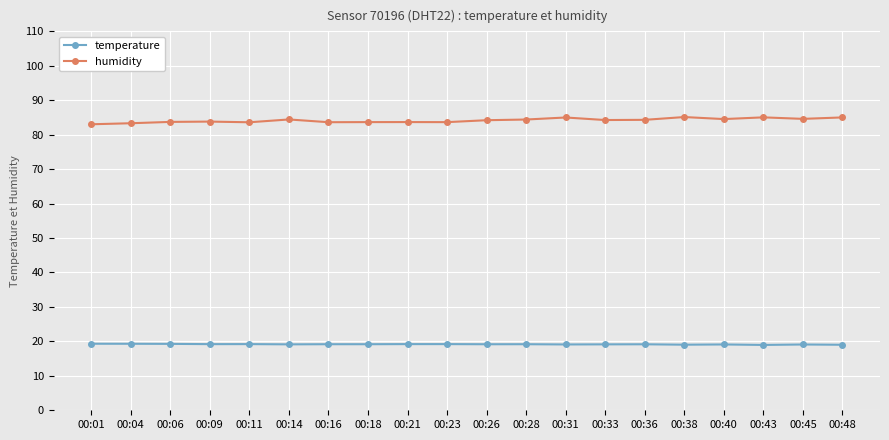

What is the minimum value for humidity?

83.0